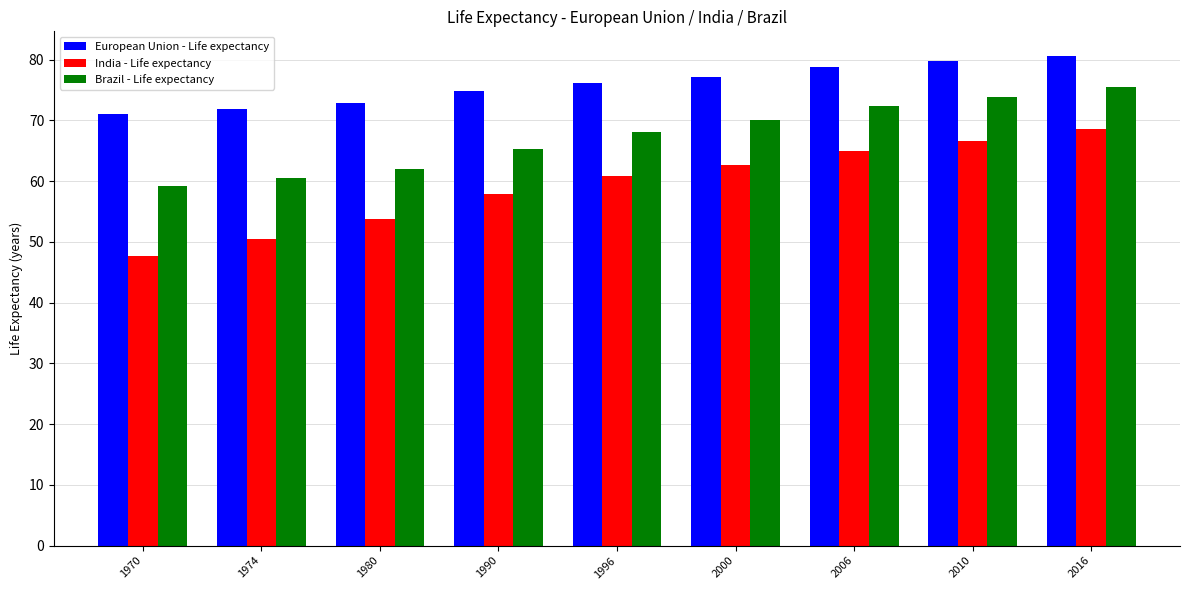

What is the difference between the highest and lowest values at 1980?

19.0